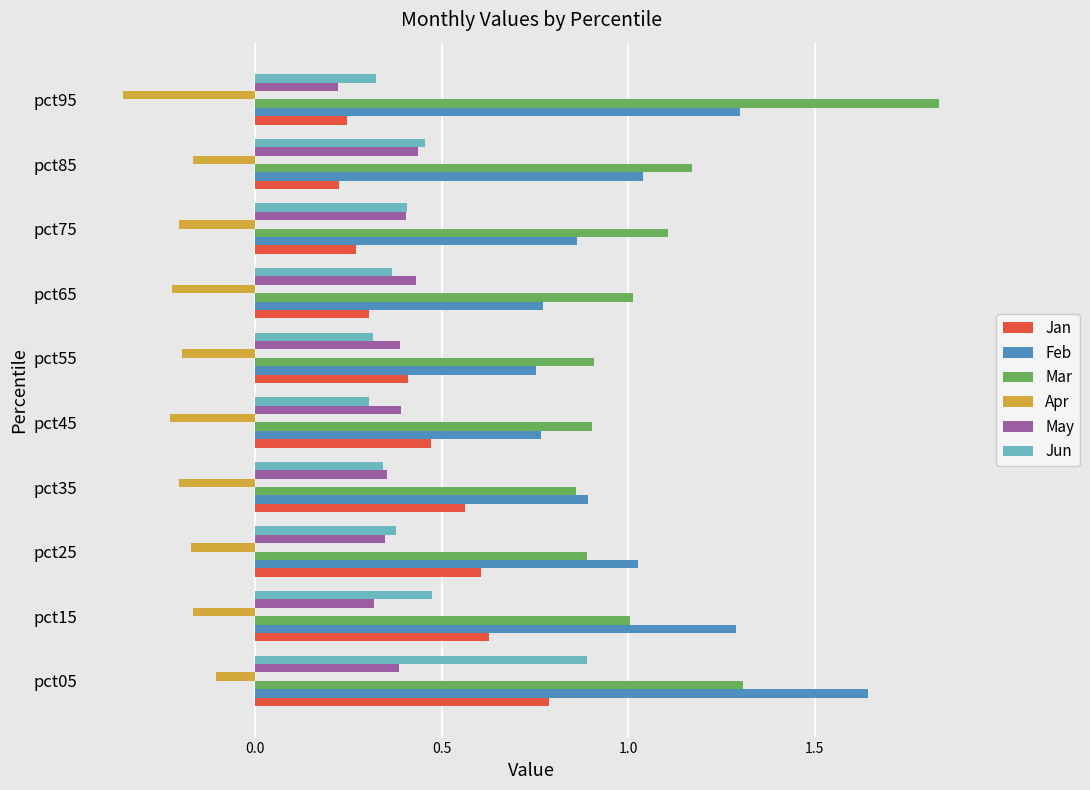

The Jun series shows 0.4 at pct25. True or false?

True